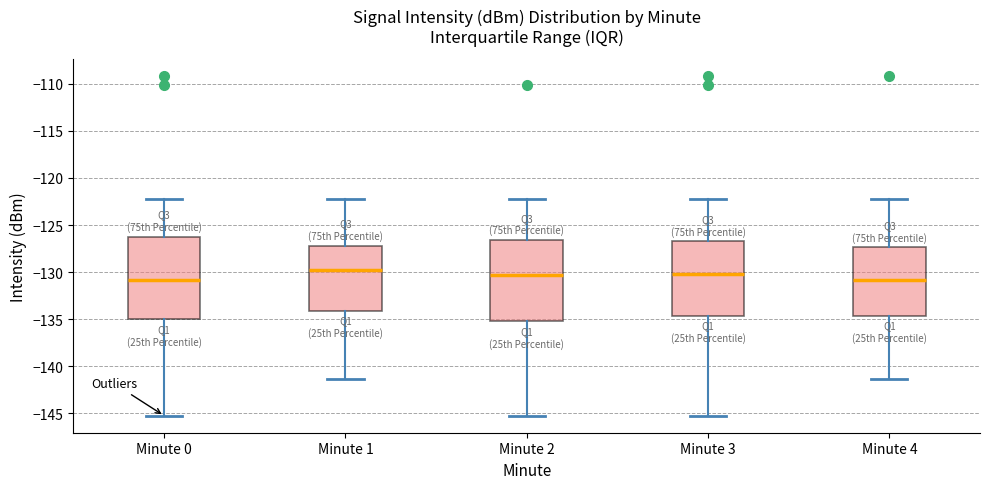

Reading left to right, transcribe this box plot: for each box, give where its median line is, the range the box spans, and where its two whiskers end, as read against the y-axis. The values are not printed on the chart, so give them approximately, as read against the axis.

Minute 0: median -131.0, box -135.0 to -126.0, whiskers -145.0 to -122.0
Minute 1: median -130.0, box -134.0 to -127.0, whiskers -141.5 to -122.0
Minute 2: median -130.5, box -135.0 to -126.5, whiskers -145.0 to -122.0
Minute 3: median -130.0, box -134.5 to -126.5, whiskers -145.0 to -122.0
Minute 4: median -131.0, box -134.5 to -127.5, whiskers -141.5 to -122.0